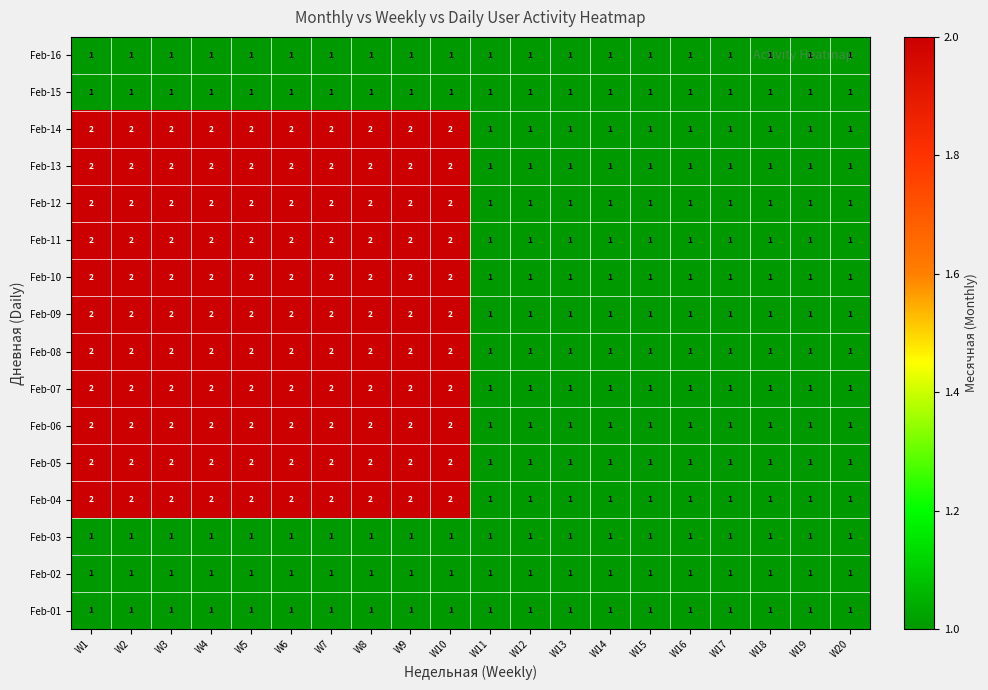

True or false: Feb-06 has a value of 2 at W6.

True